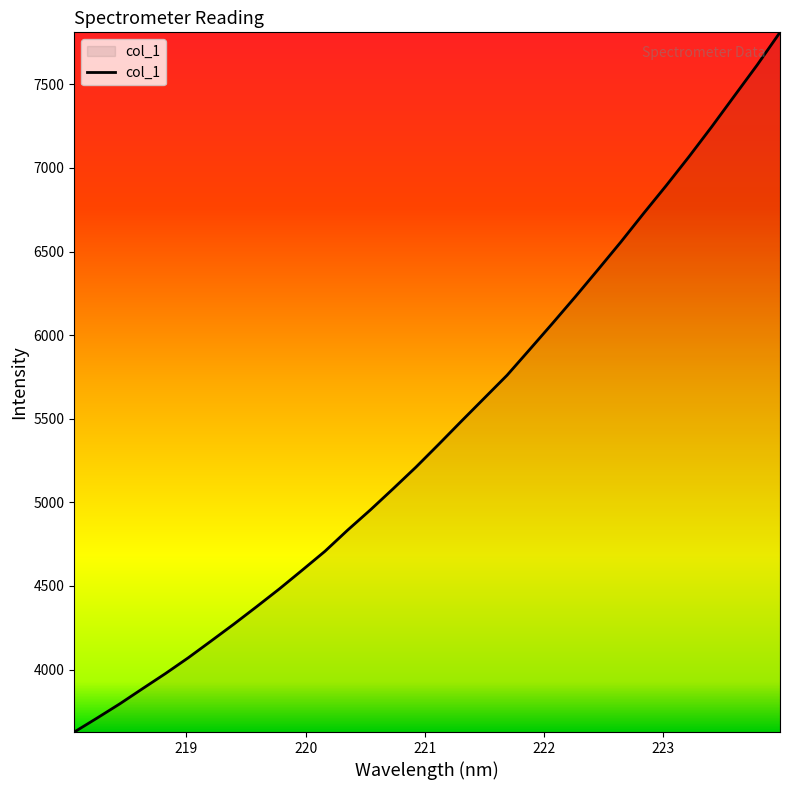

What is the minimum value shown in the chart?

3626.1